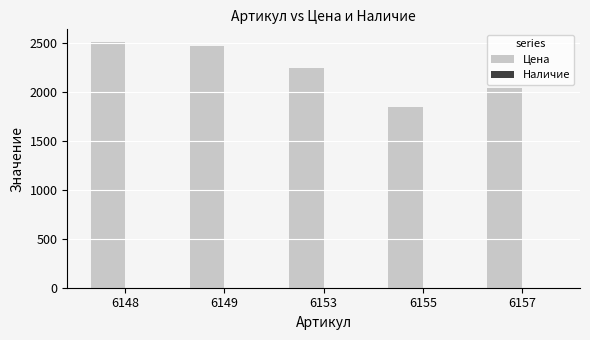

Which has a higher value, 6148 or 6157?

6148